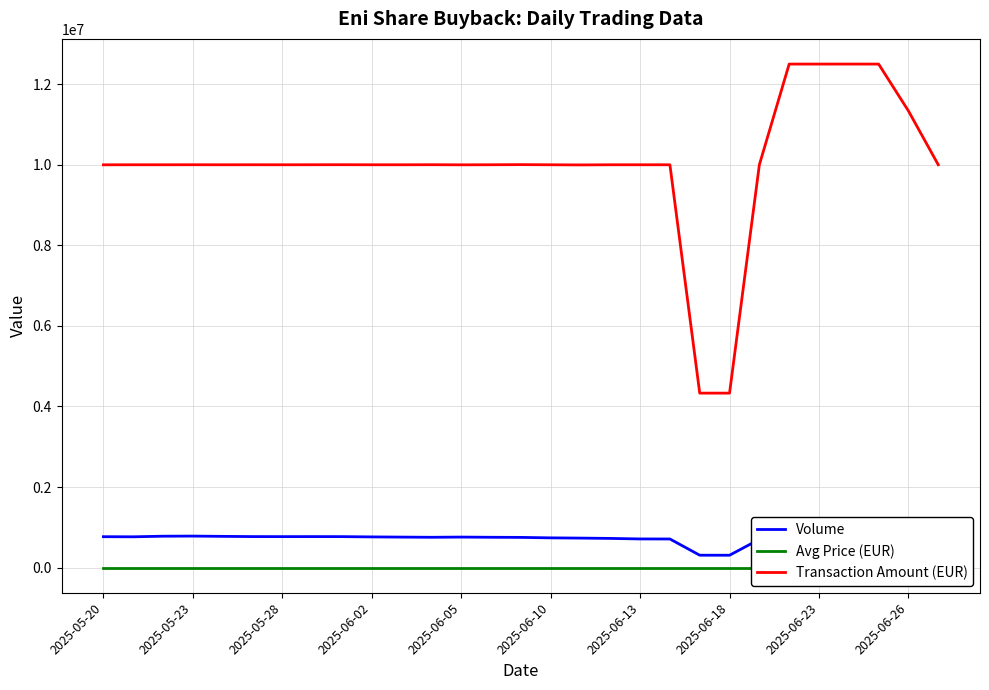

What is the value of the Transaction Amount (EUR) point at the 13th from the left?

9998605.1